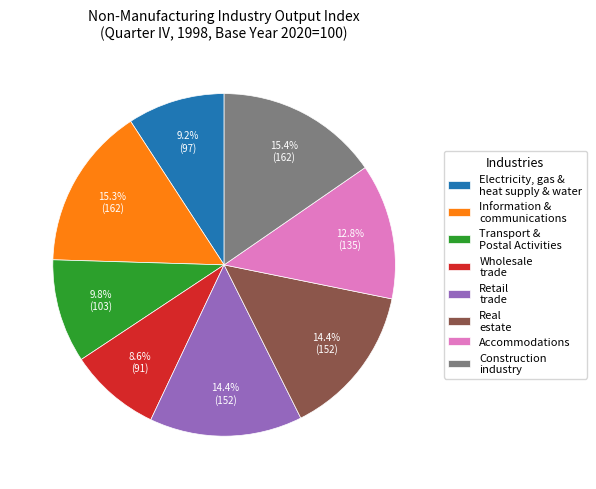

How many segments does this pie chart have?

8